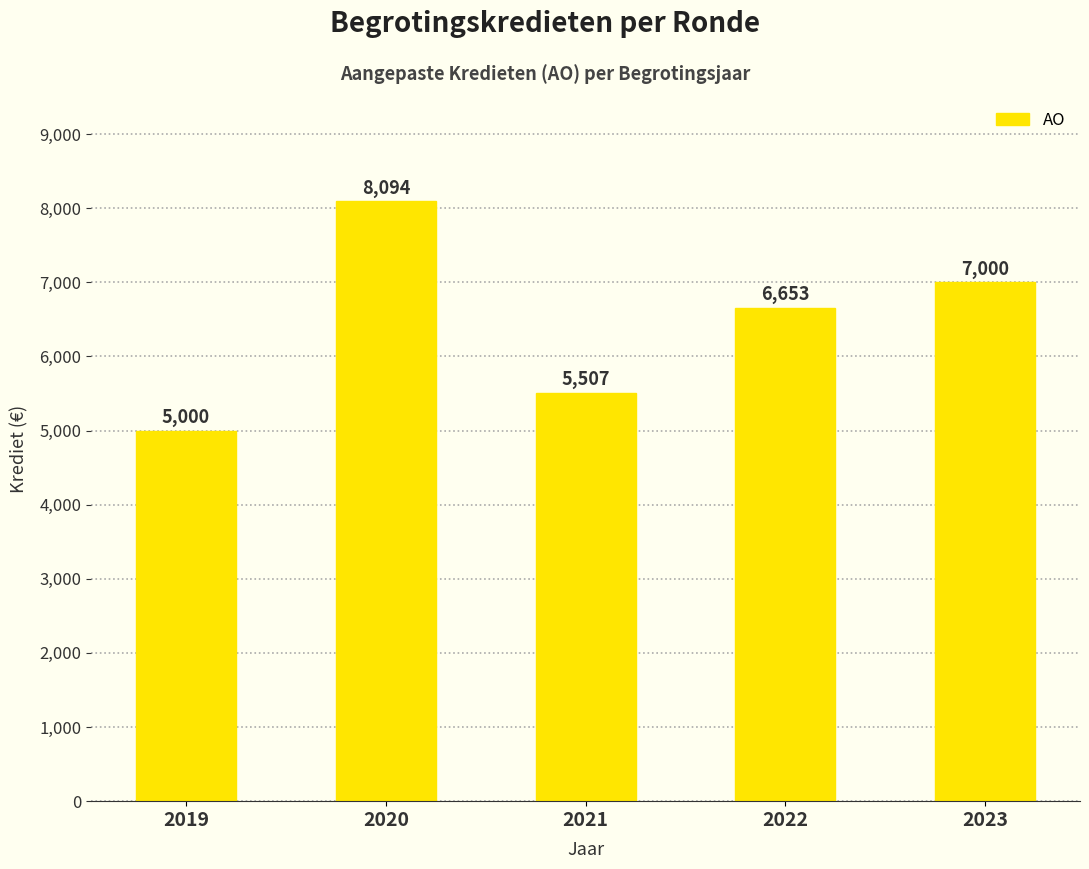

True or false: the data shows 7000 at 2023.

True